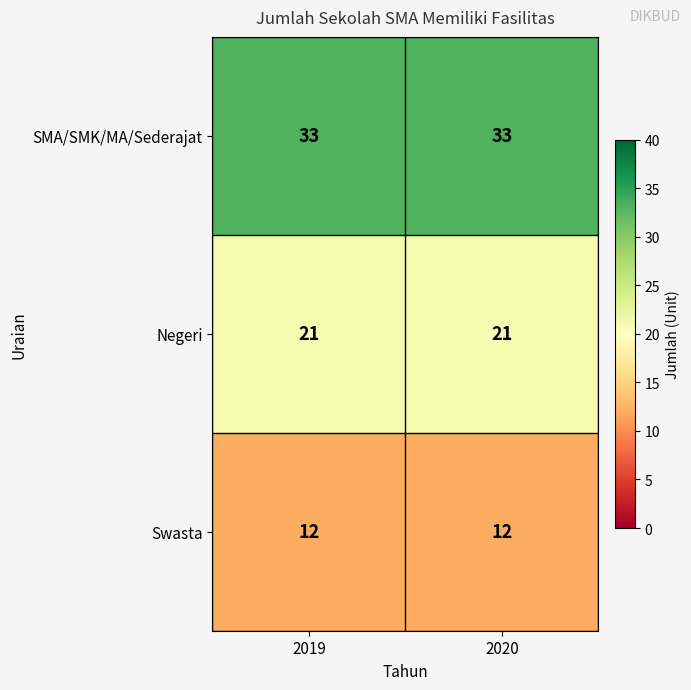

Reading right to left, what are all the values shown in this chart?

SMA/SMK/MA/Sederajat: 33	33
Negeri: 21	21
Swasta: 12	12